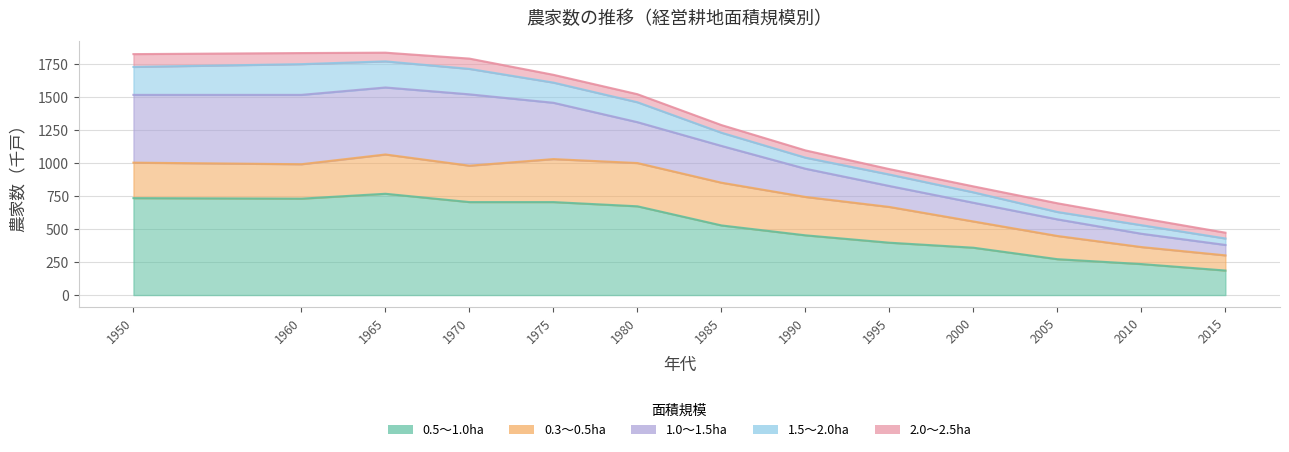

Does the chart have visible grid lines?

Yes